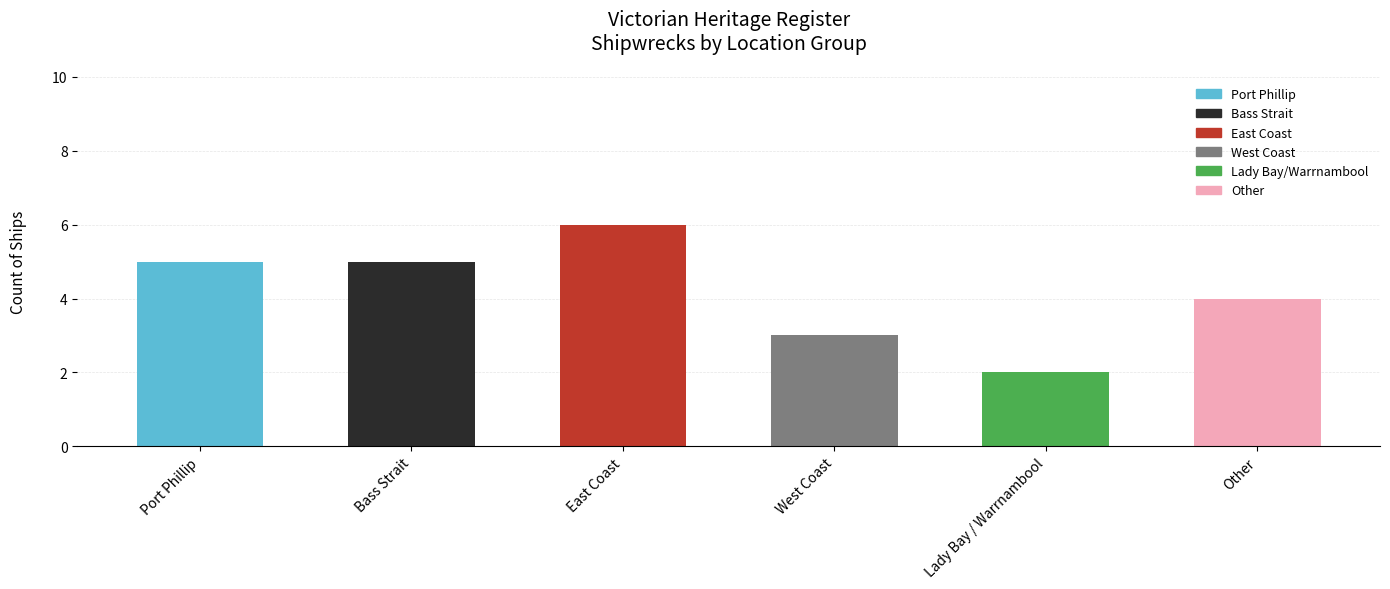

Count the number of data series in this chart.

1